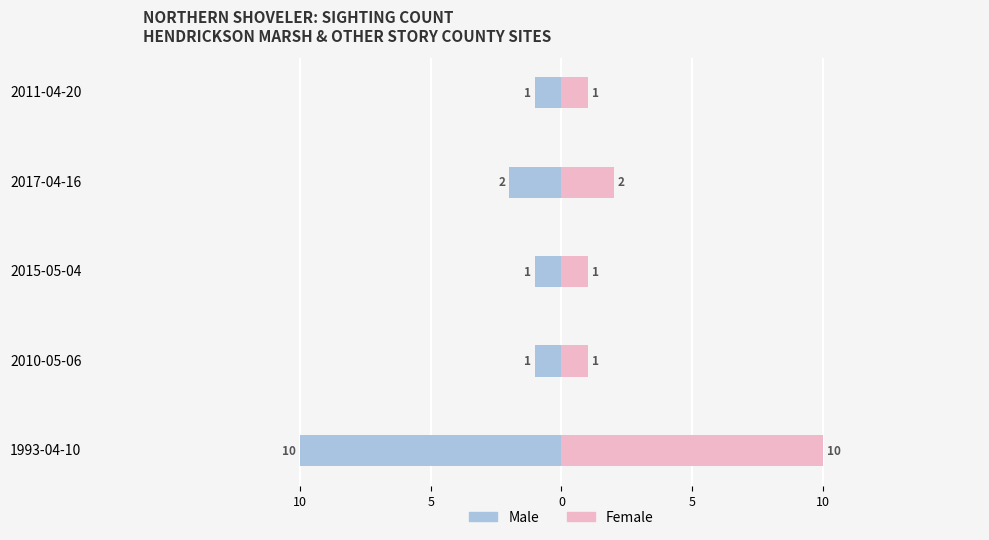

Count the Female values in the range 1 to 2.

4